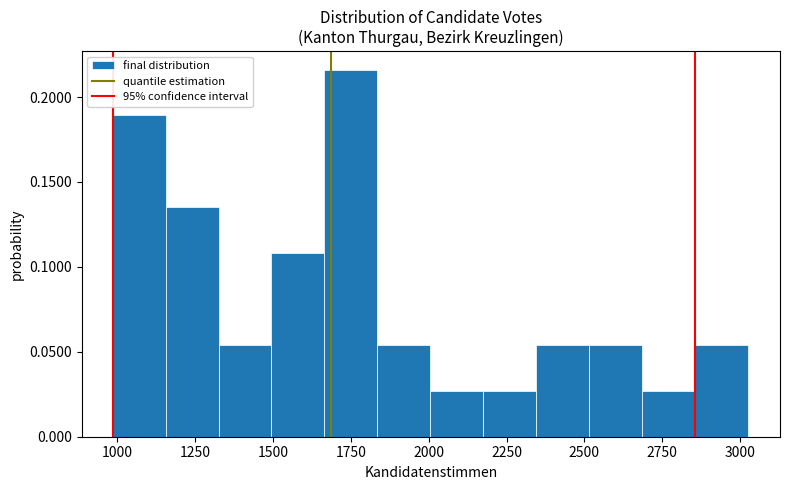

Read against the x-axis, roughly where is the centre of the tallest bar?

1750